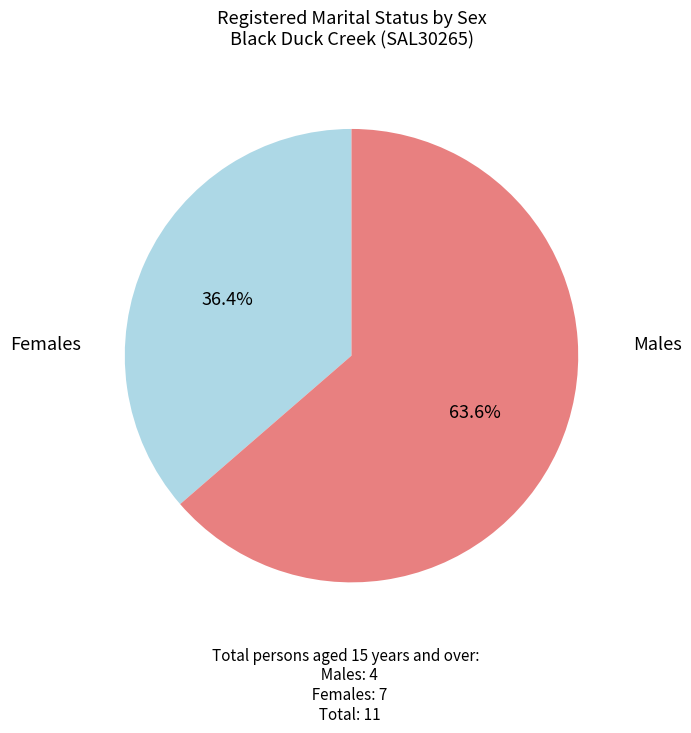

To the nearest percent, what is the combined percentage of Females and Males?

100%